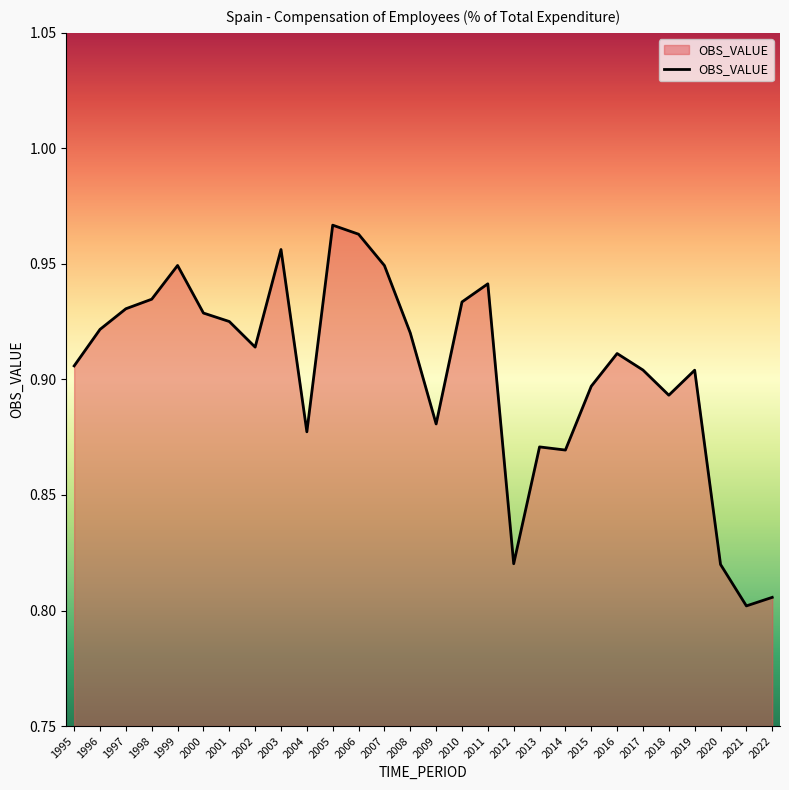

Where is the first local maximum?

1999